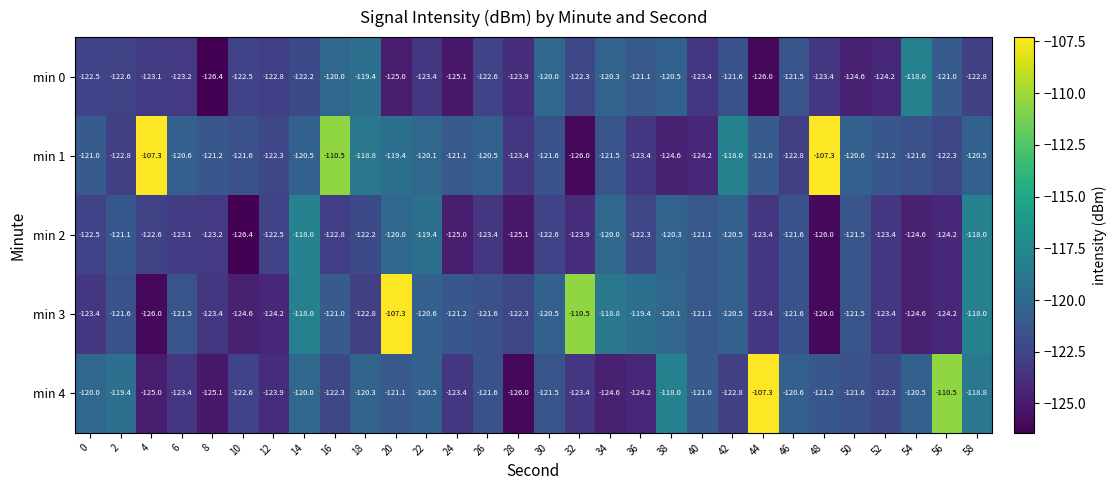

Which category has the lowest value in the min 1 series?

32